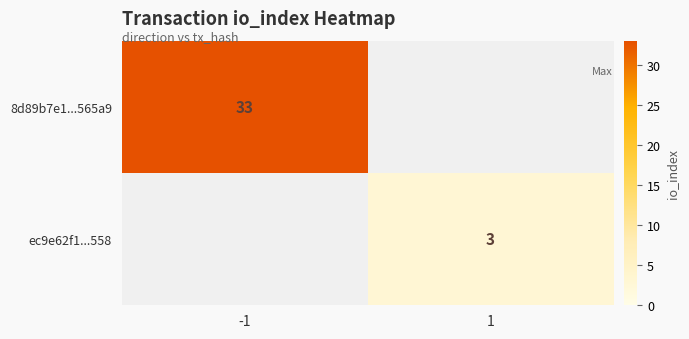

At how many categories does at least one series exceed 22?

1